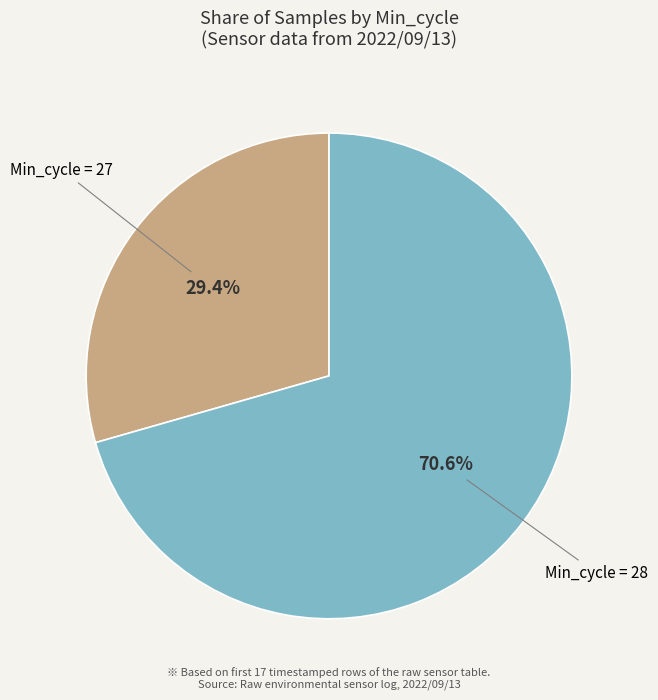

Is there a majority slice in this chart?

Yes